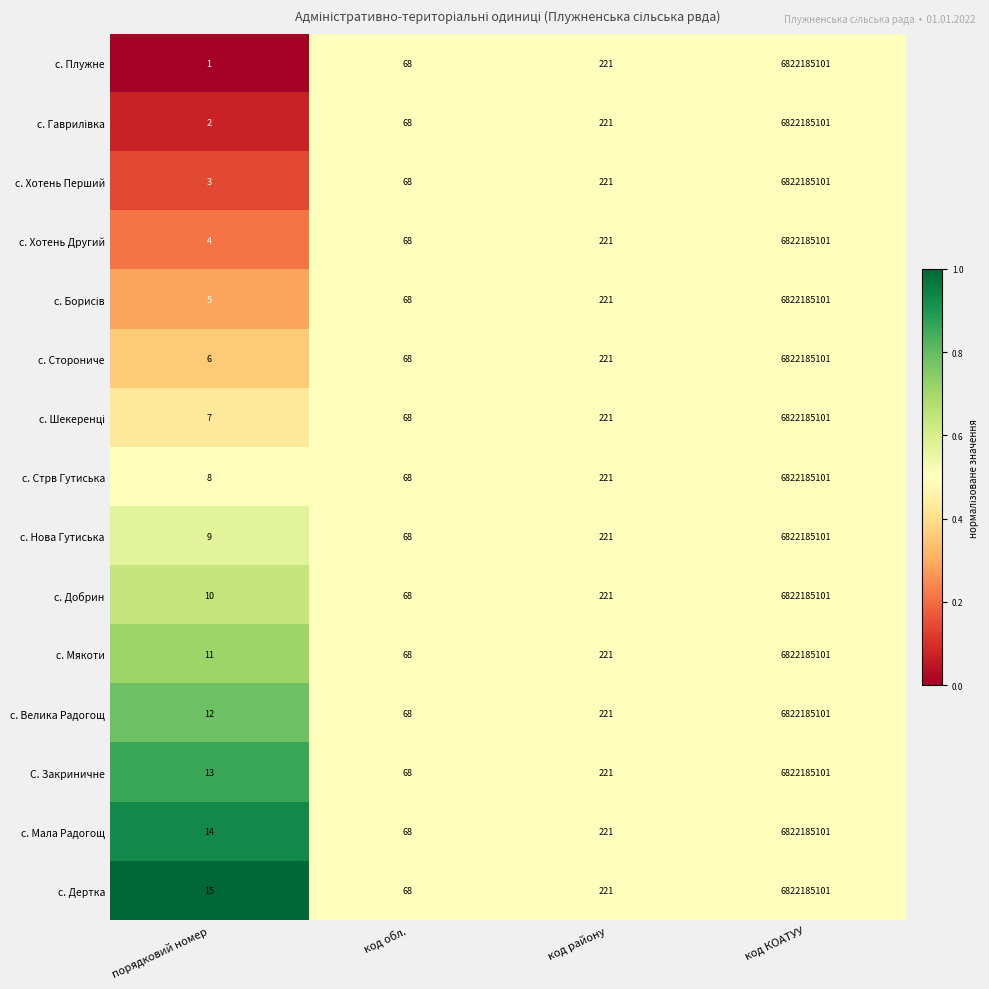

Which category has the highest value across all series?

код КОАТУУ